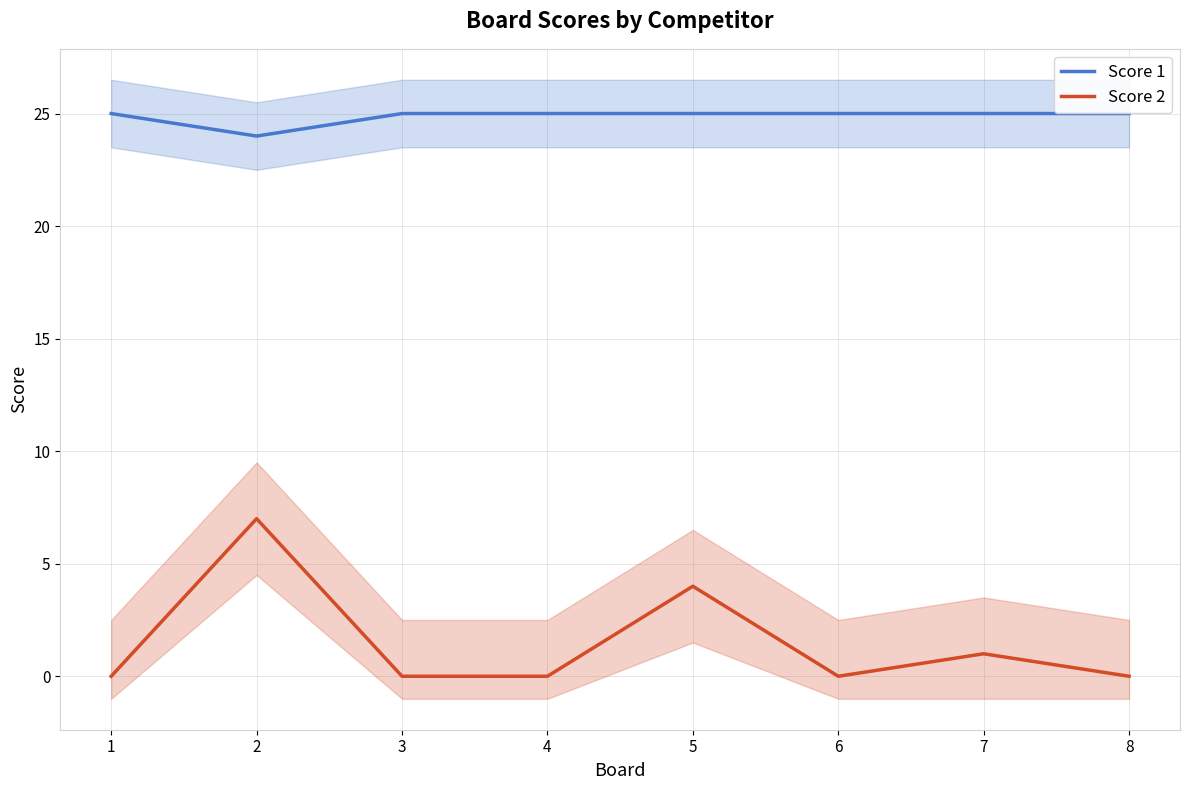

At how many categories does at least one series exceed 3?

8